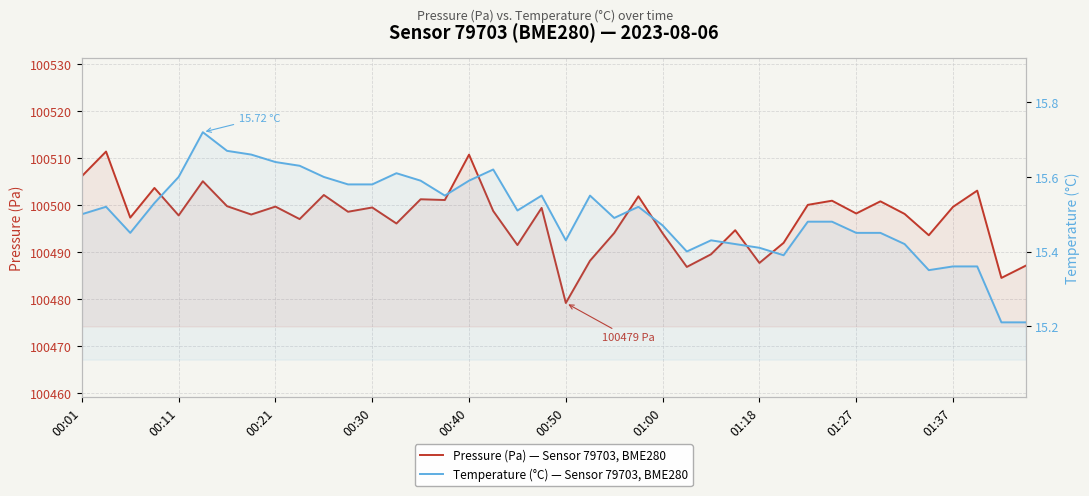

What is the approximate value of Pressure (Pa) — Sensor 79703, BME280 at 14?

100501.2